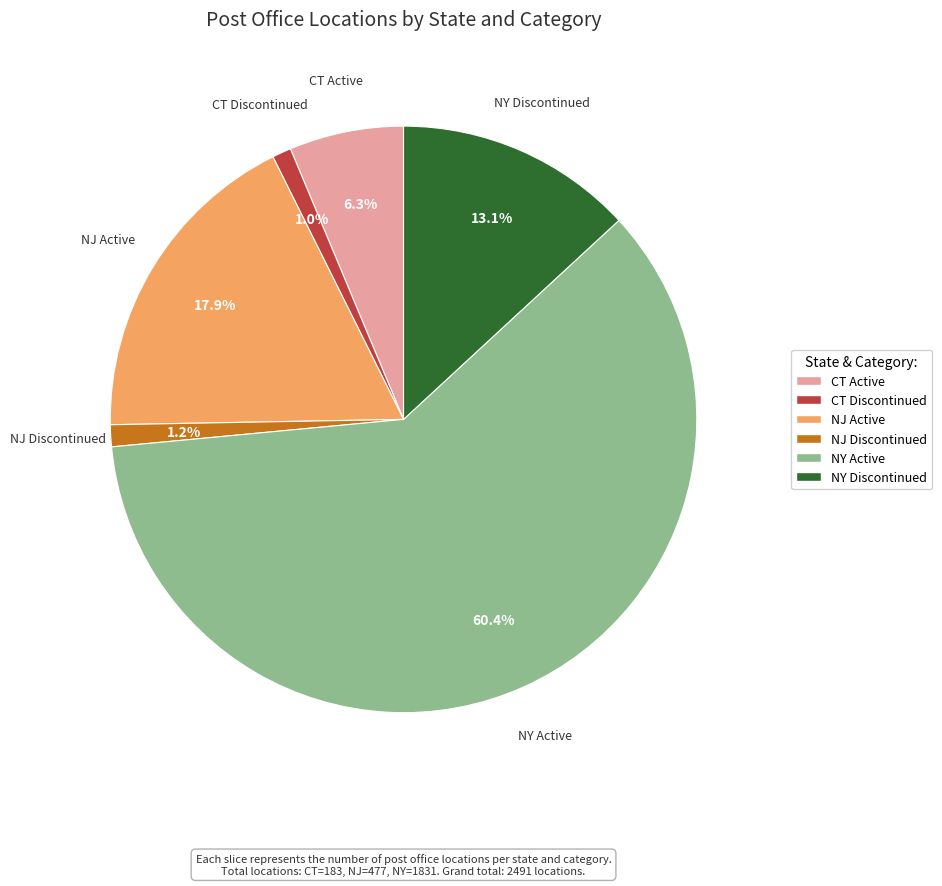

Does NJ Discontinued account for over 50% of the chart?

No